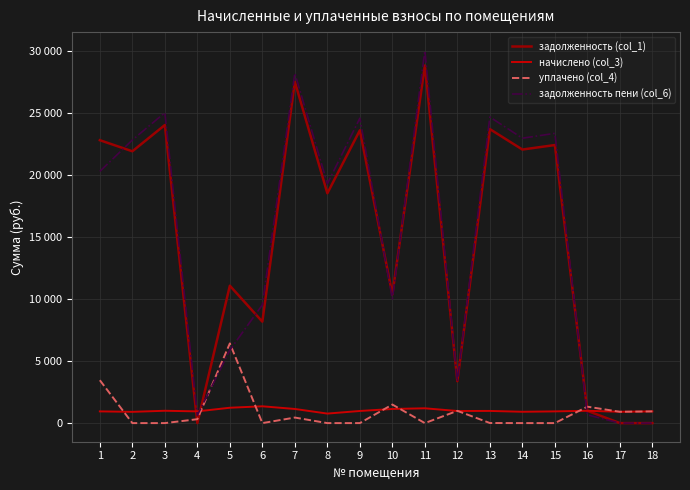

What are all the series names shown in the legend?

задолженность (col_1), начислено (col_3), уплачено (col_4), задолженность пени (col_6)